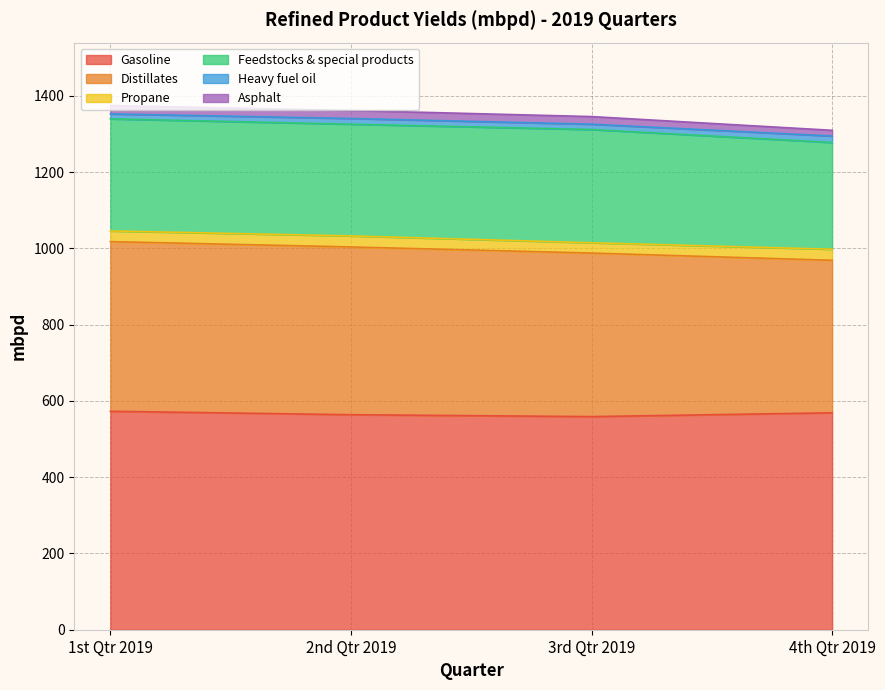

At which label does Gasoline reach its peak?

1st Qtr 2019